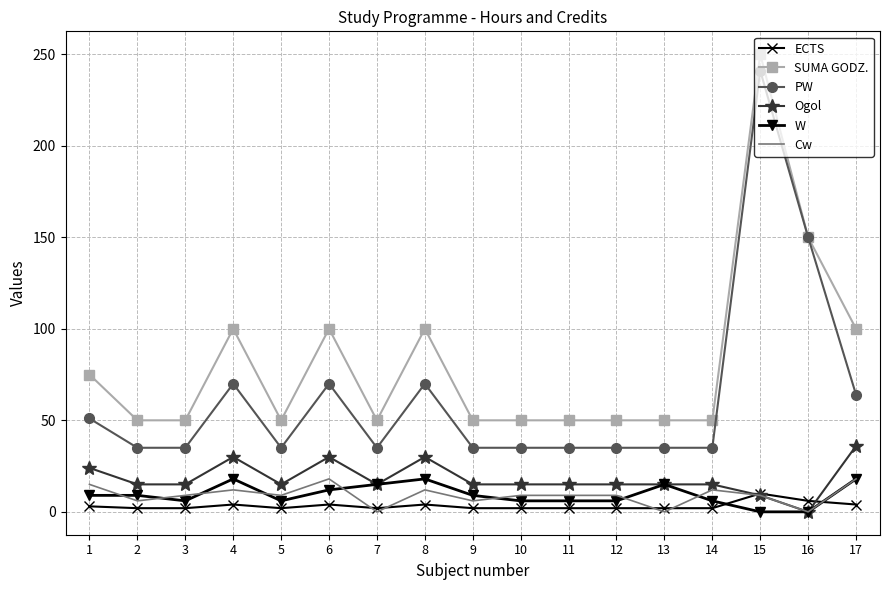

What is the sum of all W values?

159